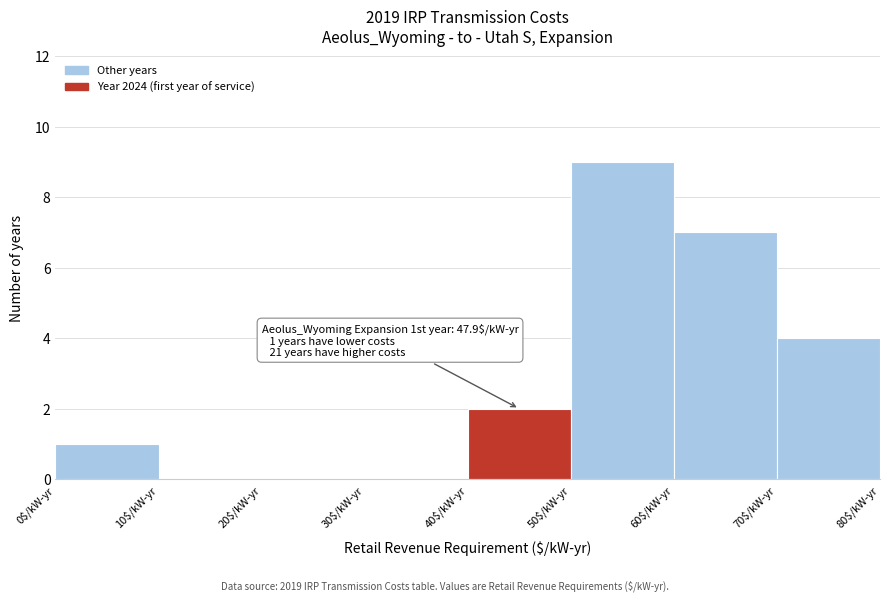

Over which range of the x-axis is the bar tallest?

50 to 60